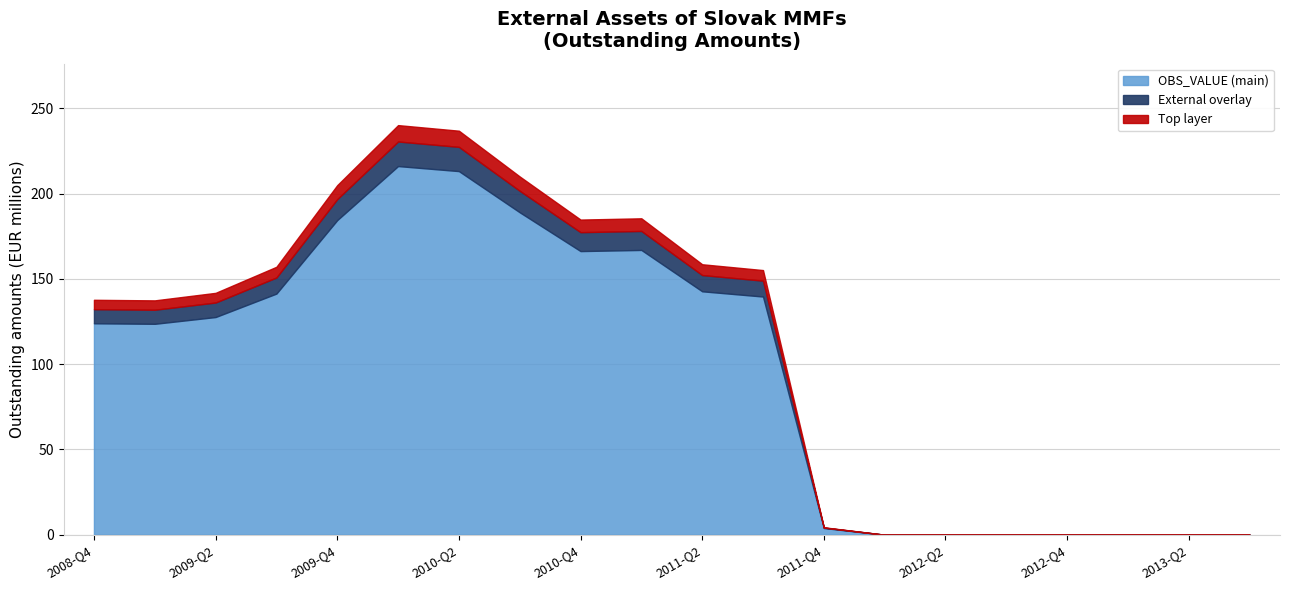

Does the chart have visible grid lines?

Yes